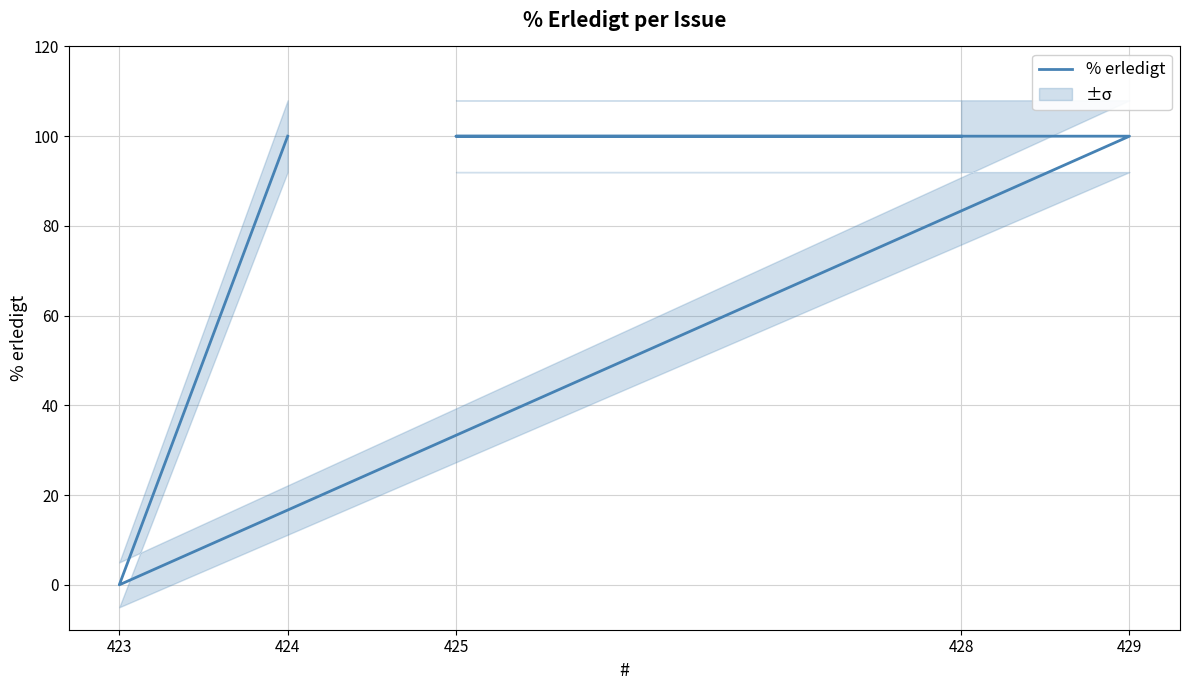

True or false: the data shows 100 at 428.

True